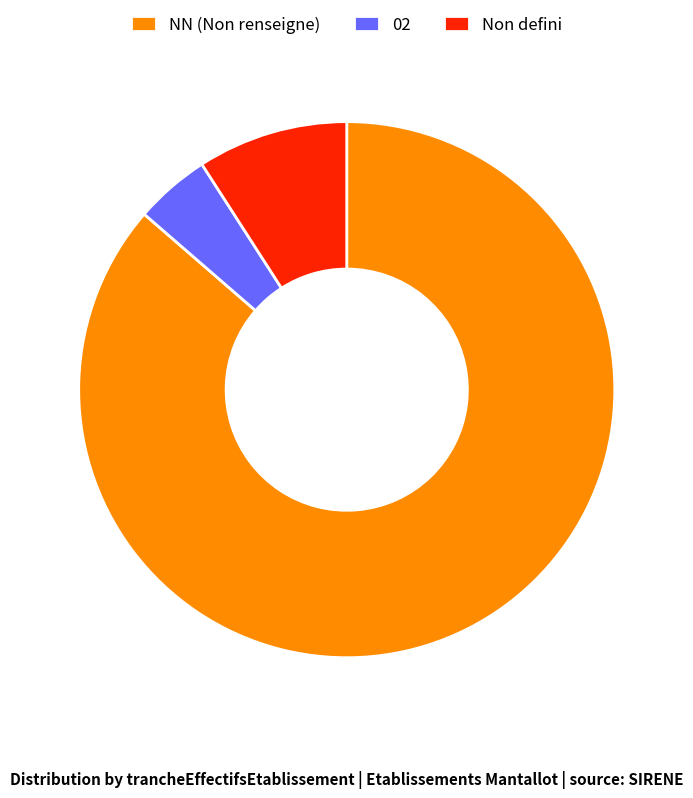

What is the ratio of the value at 02 to the value at Non defini?

0.5